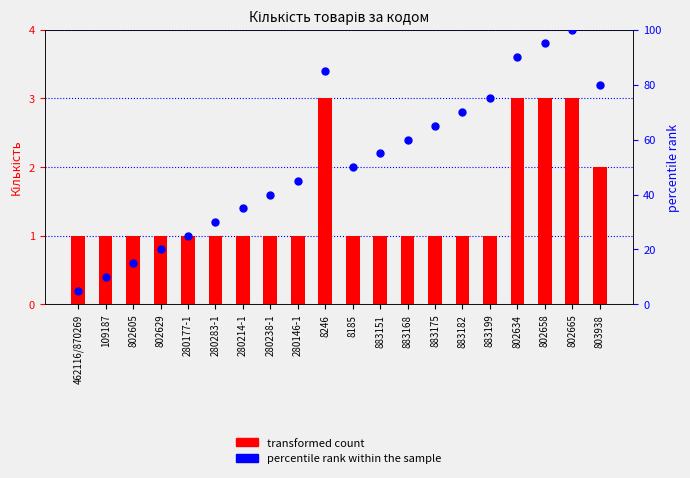

Read the percentile rank within the sample value at 280146-1.

45.0